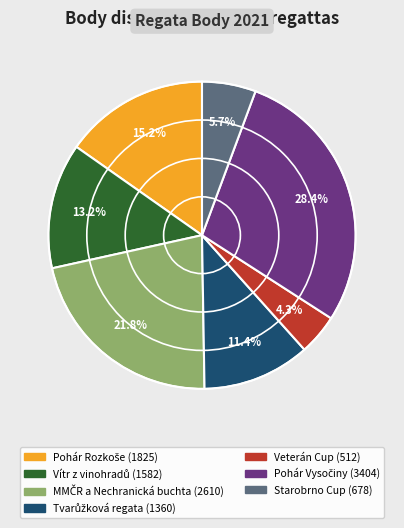

Does any single category account for the majority?

No